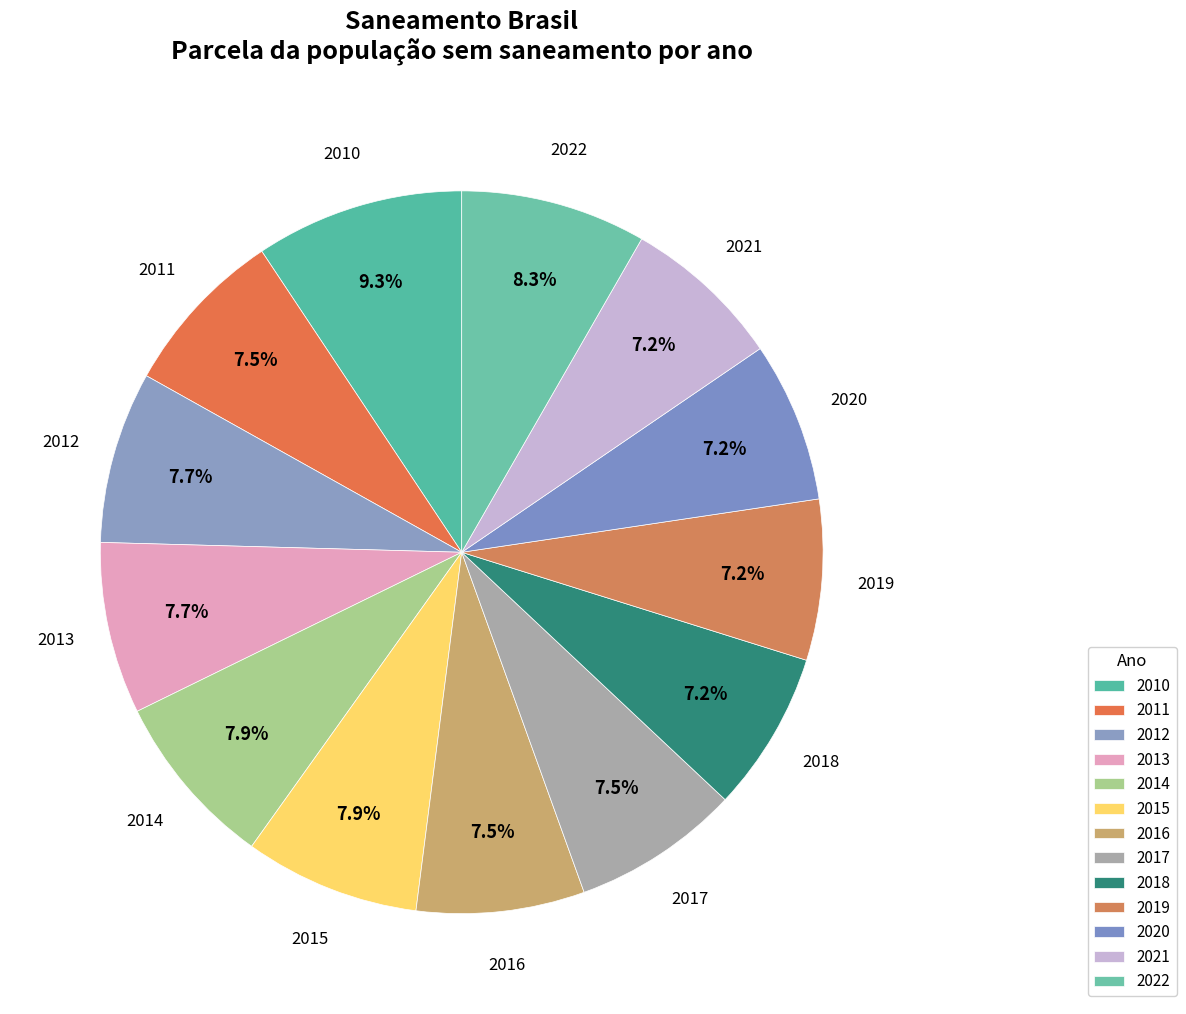

To the nearest percent, what is the average slice percentage?

8%